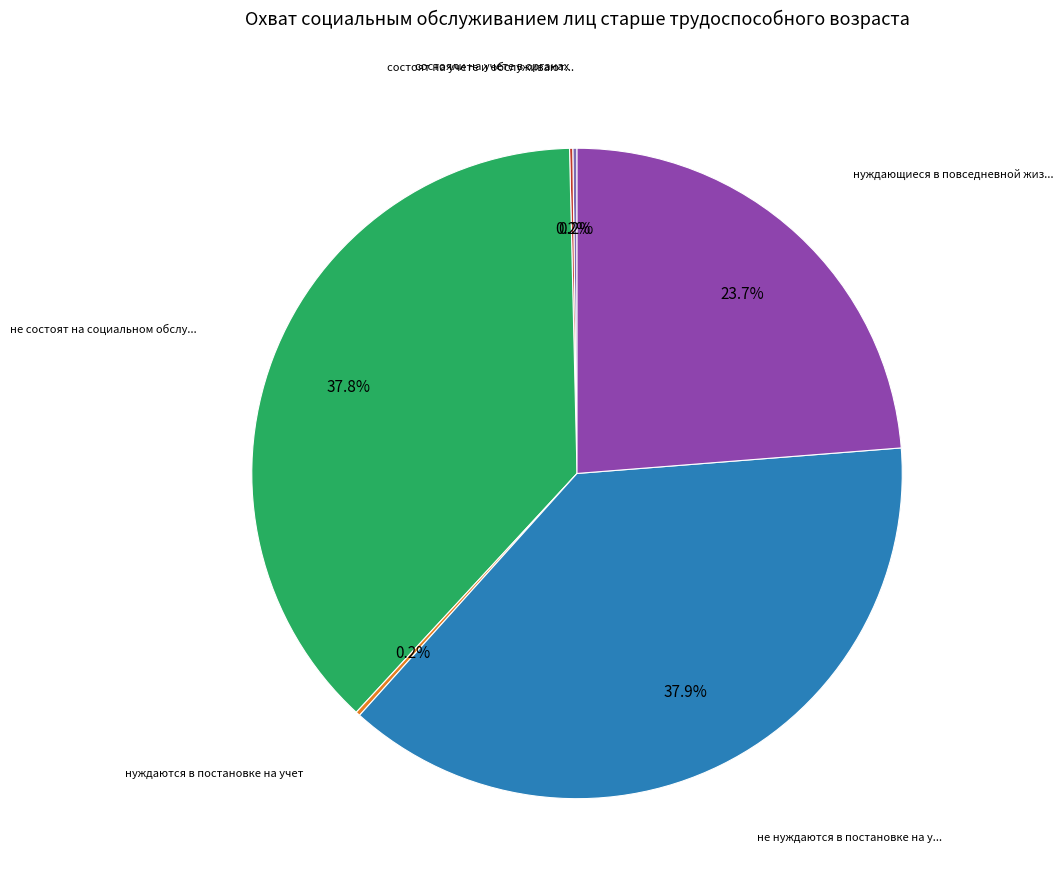

Does any single category account for the majority?

No